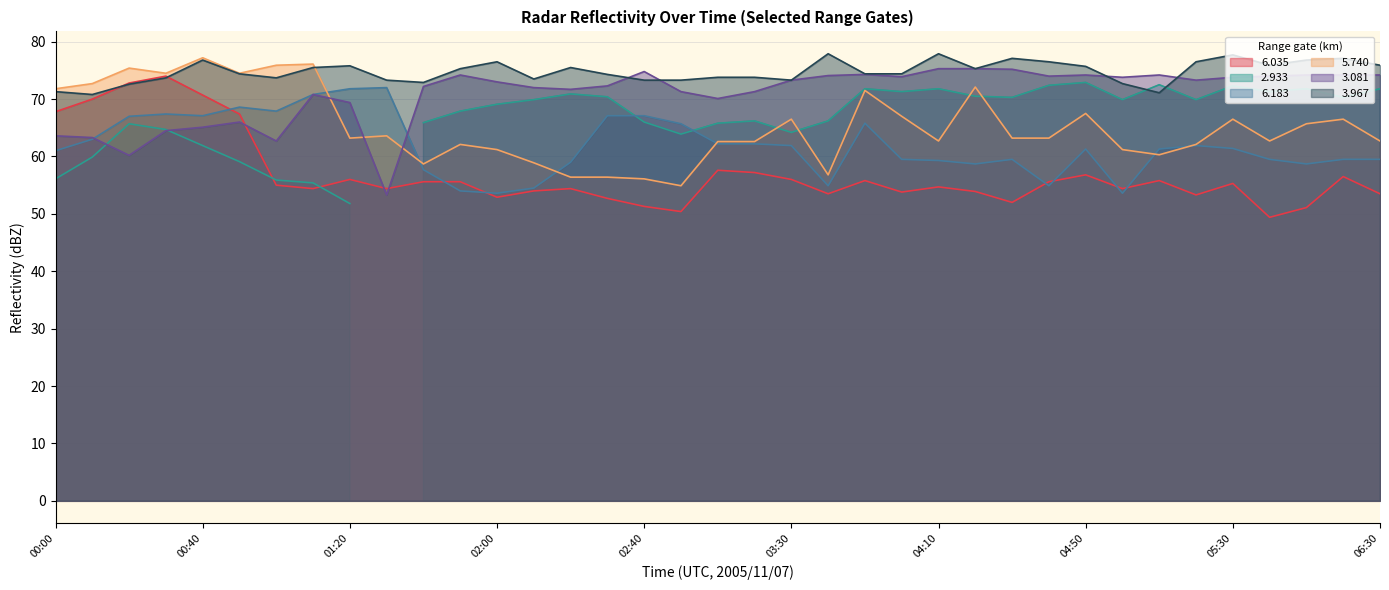

What is the sum of all   3.967 values?

2766.3